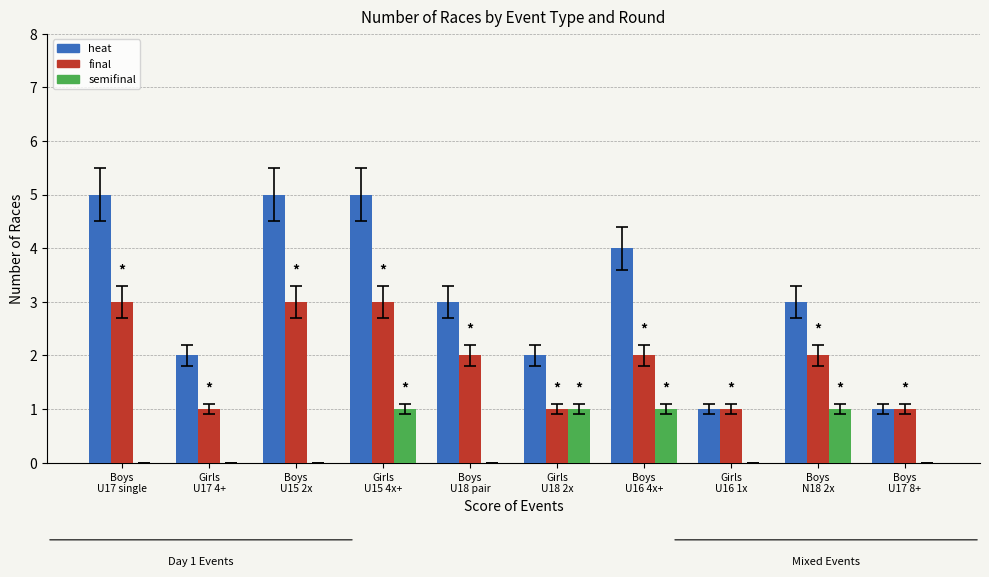

What is the greatest value displayed?

5